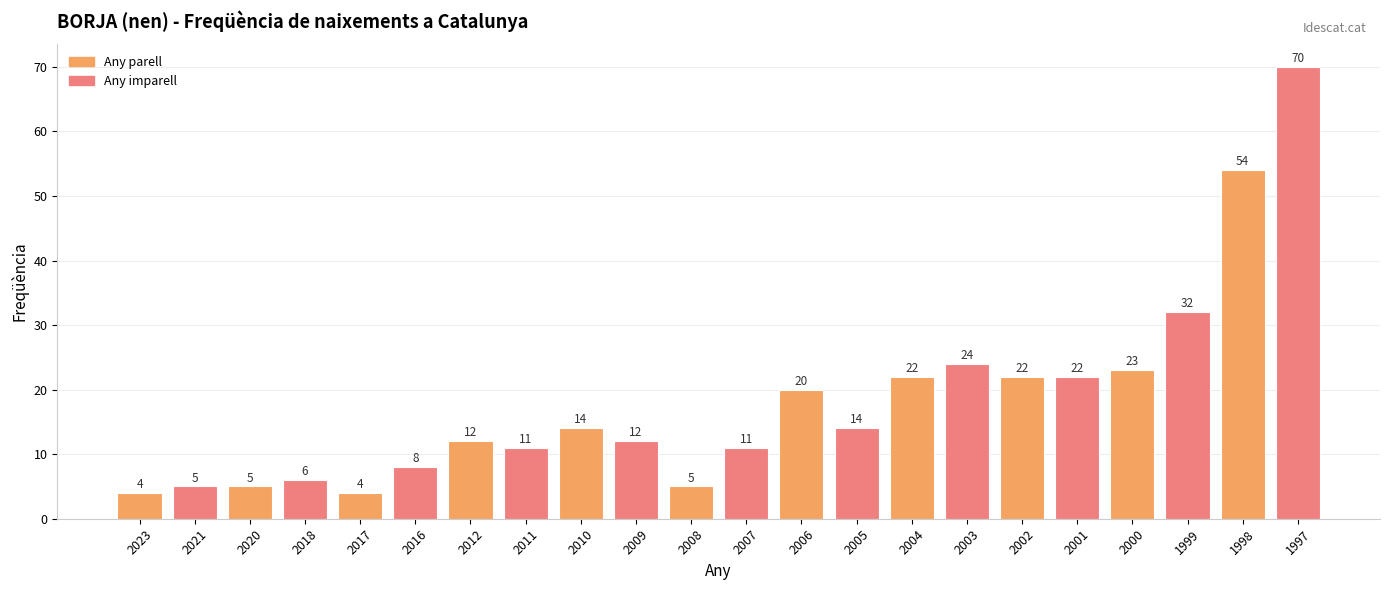

Between 2023 and 2009, which is larger?

2009